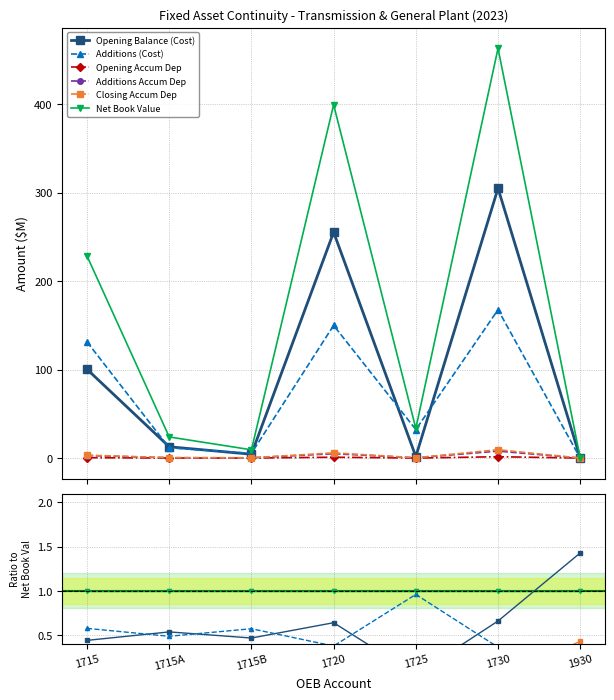

What is the difference between the maximum and second lowest values in the Opening Accum Dep series?

0.1